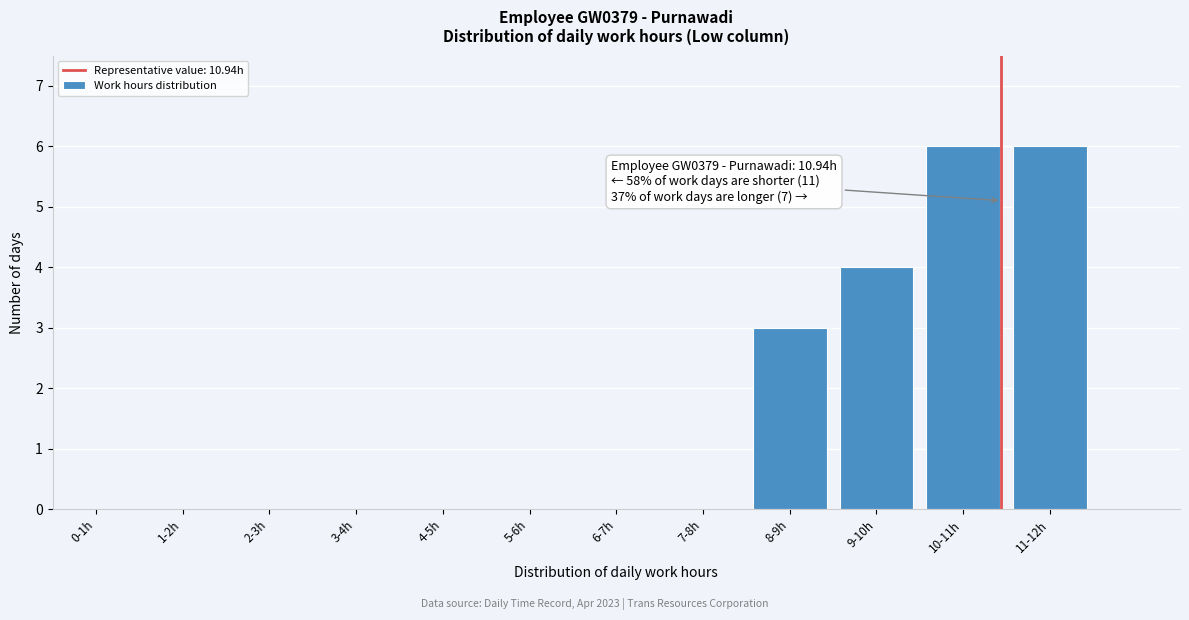

Reading left to right, extract all data points from this chart.

0-1h=0	1-2h=0	2-3h=0	3-4h=0	4-5h=0	5-6h=0	6-7h=0	7-8h=0	8-9h=3	9-10h=4	10-11h=6	11-12h=6